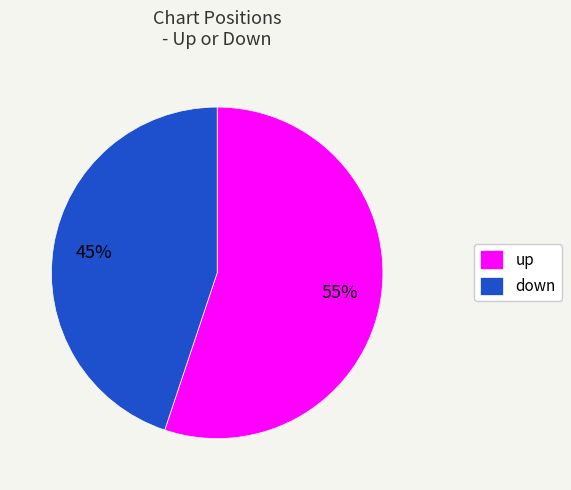

Do down and up together represent more than half of the pie?

Yes